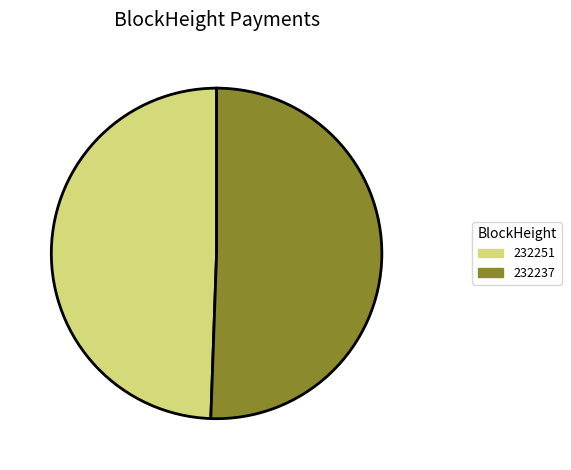

Which category has the smallest portion of the pie?

232251